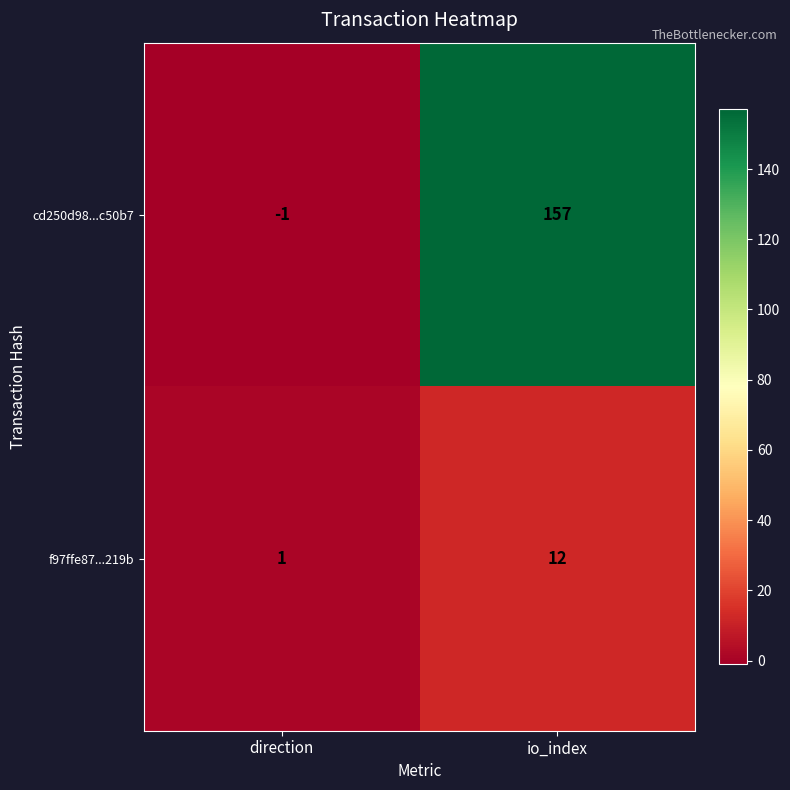

What is the greatest value displayed?

157